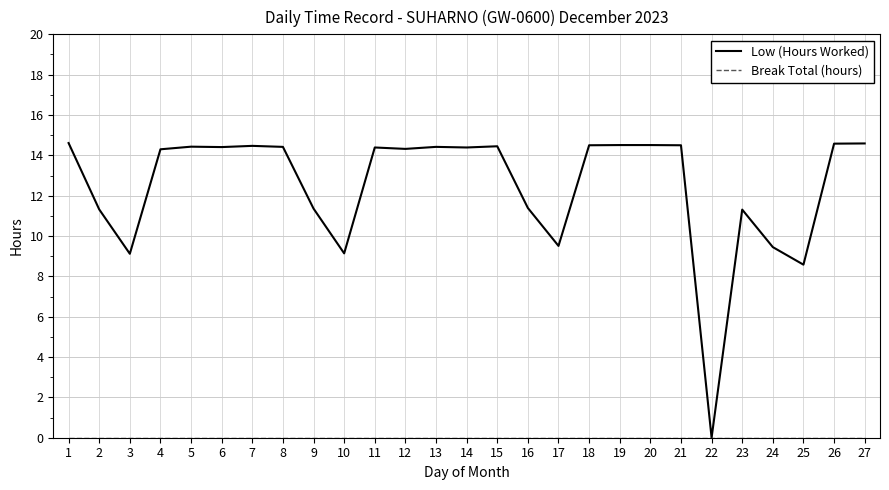

How many lines are shown in the chart?

2